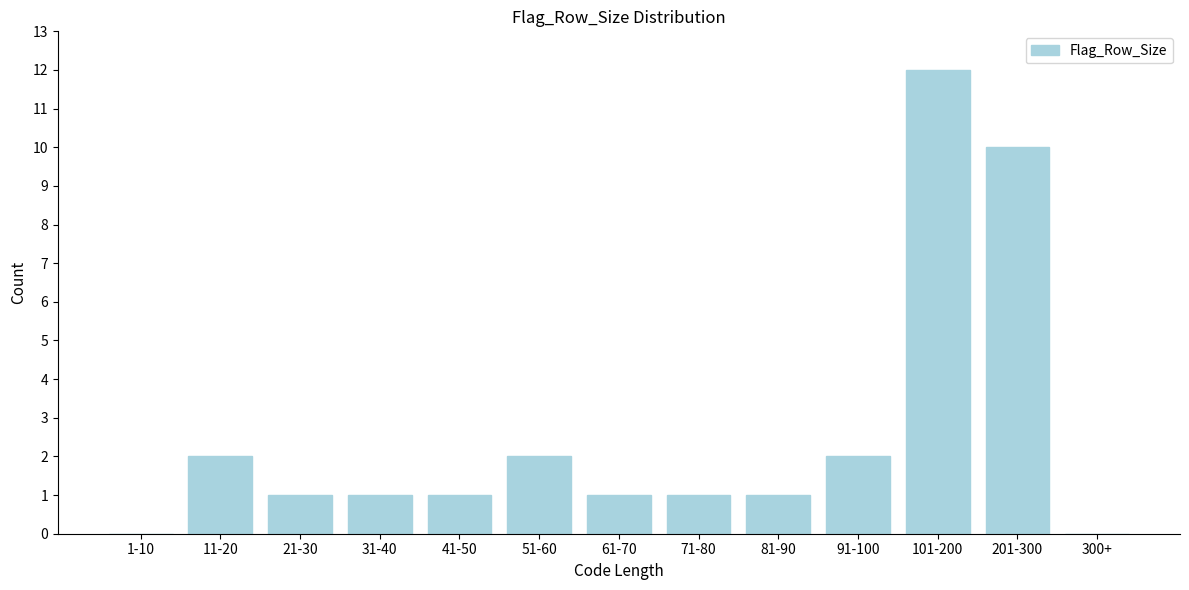

Reading left to right, transcribe all the data shown in this chart.

1-10=0	11-20=2	21-30=1	31-40=1	41-50=1	51-60=2	61-70=1	71-80=1	81-90=1	91-100=2	101-200=12	201-300=10	300+=0